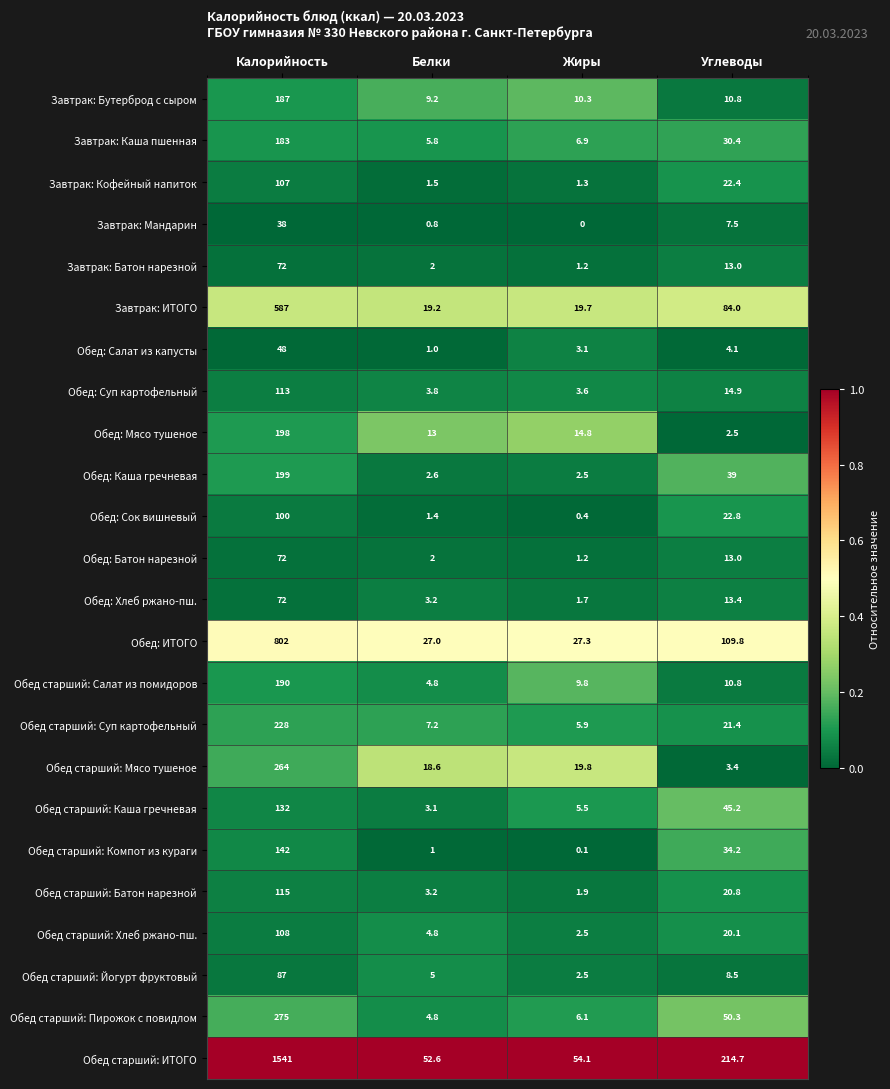

The Обед: ИТОГО series shows 39.1 at Жиры. True or false?

False